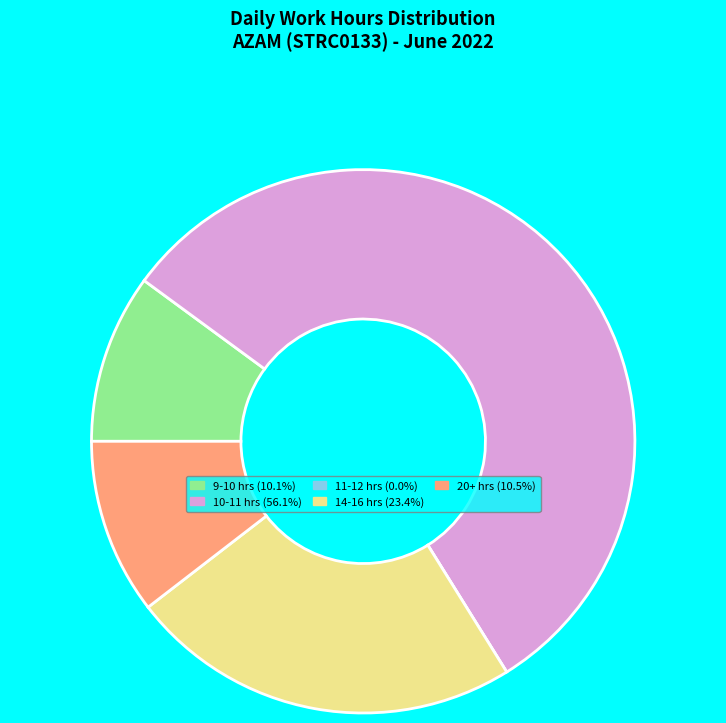

Does any single category account for the majority?

Yes